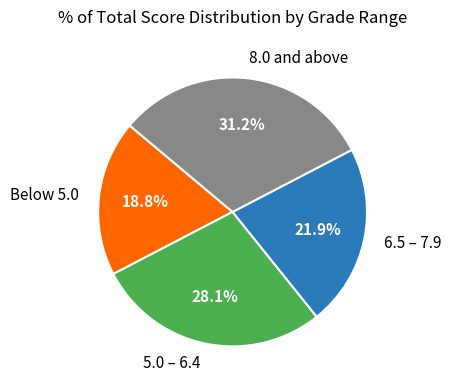

Combined, what portion of the pie is 6.5 – 7.9 and 5.0 – 6.4?

50.0%